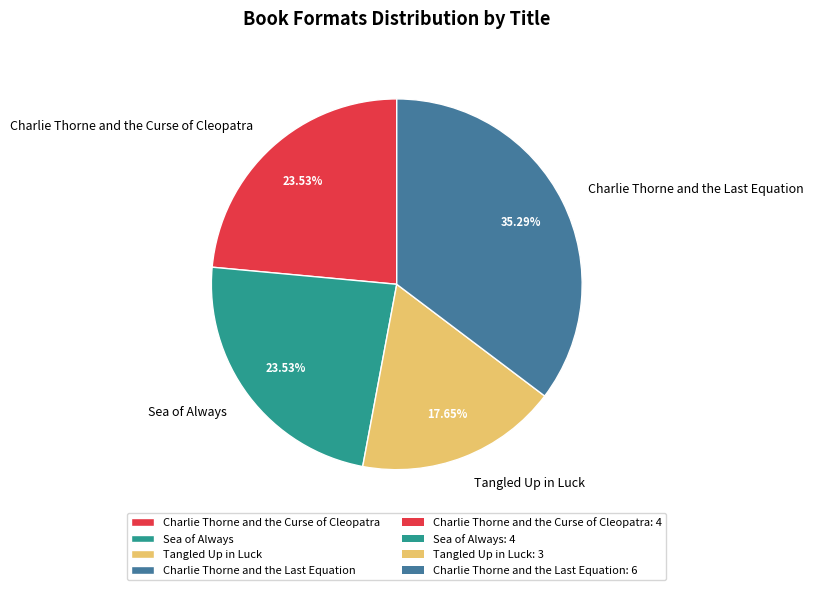

To the nearest percent, what is the difference between the largest and smallest slice percentages?

18%